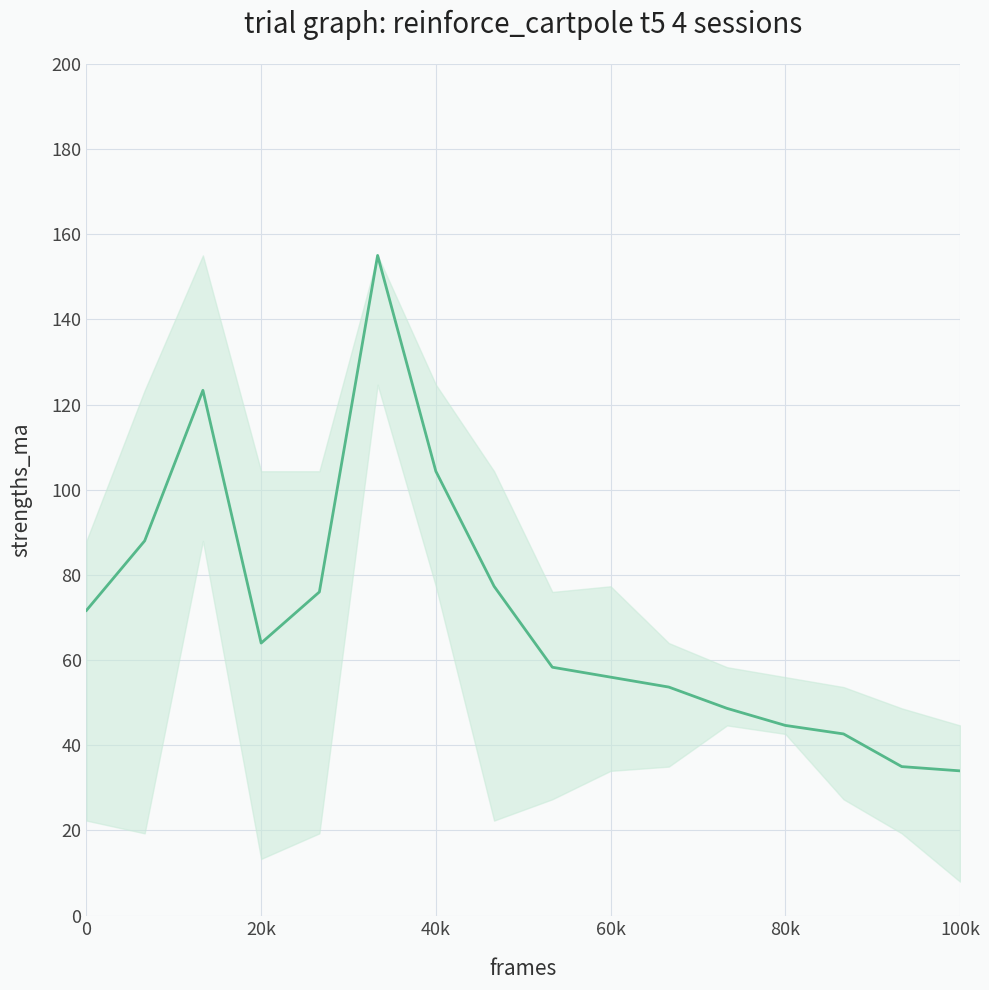

How many interior local peaks (higher than both neighbors) does the data have?

2